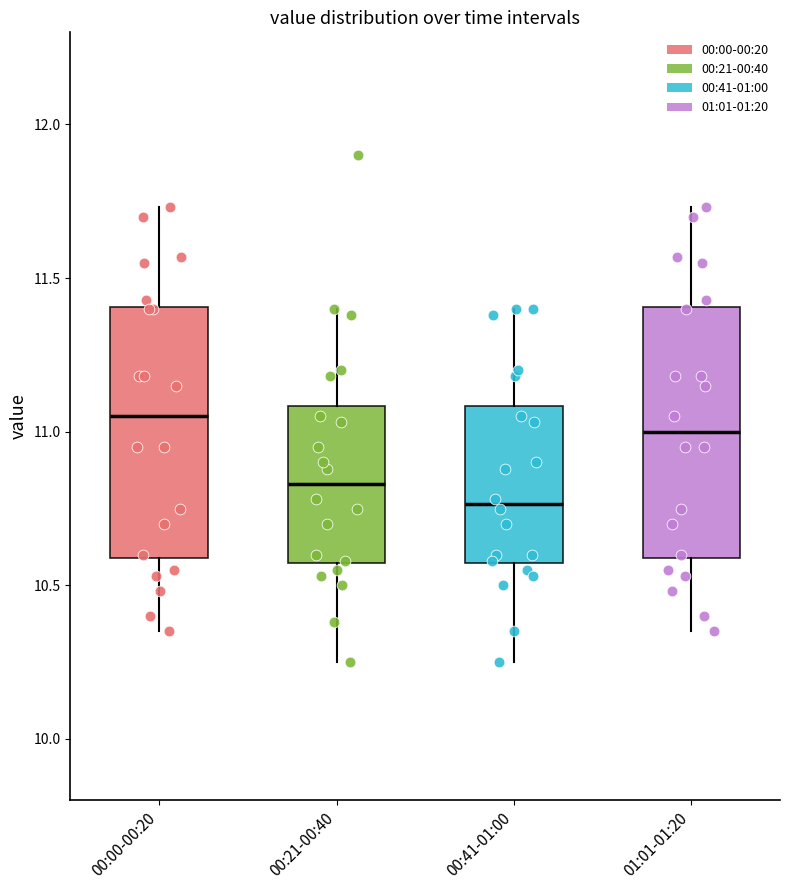

Reading left to right, read every box against the y-axis: the position of its median line, the range the box covers, and the ends of its whiskers. The values are not printed on the chart, so give them approximately, as read against the axis.

00:00-00:20: median 11.05, box 10.60 to 11.40, whiskers 10.35 to 11.75
00:21-00:40: median 10.85, box 10.55 to 11.10, whiskers 10.25 to 11.40
00:41-01:00: median 10.75, box 10.55 to 11.10, whiskers 10.25 to 11.40
01:01-01:20: median 11.00, box 10.60 to 11.40, whiskers 10.35 to 11.75